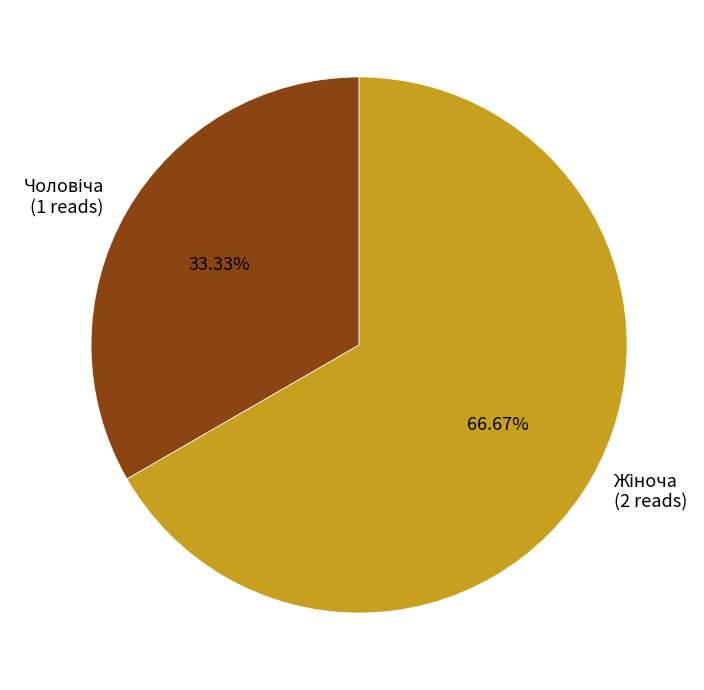

Does any single category account for the majority?

Yes